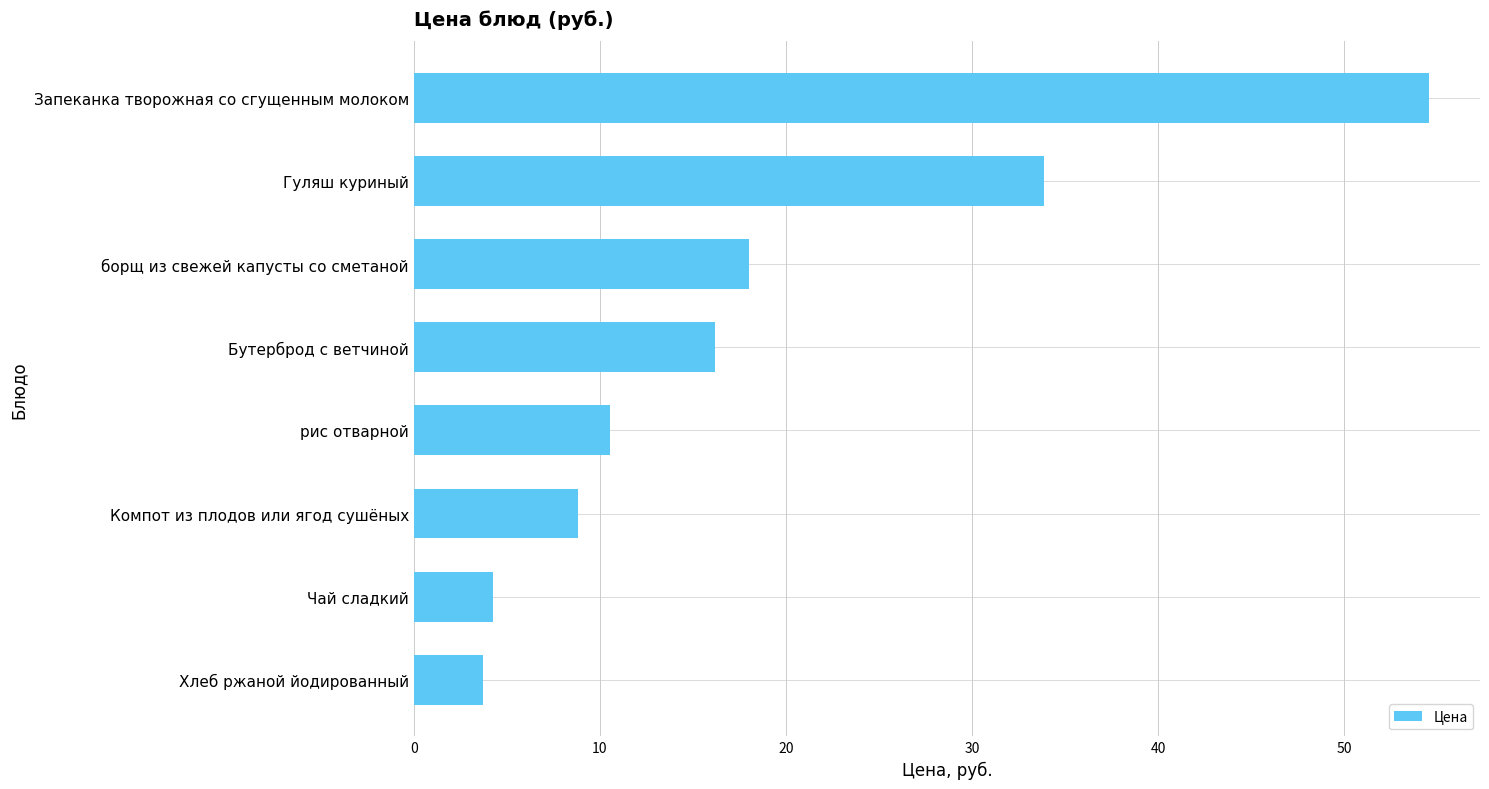

Which has a higher value, Запеканка творожная со сгущенным молоком or Хлеб ржаной йодированный?

Запеканка творожная со сгущенным молоком